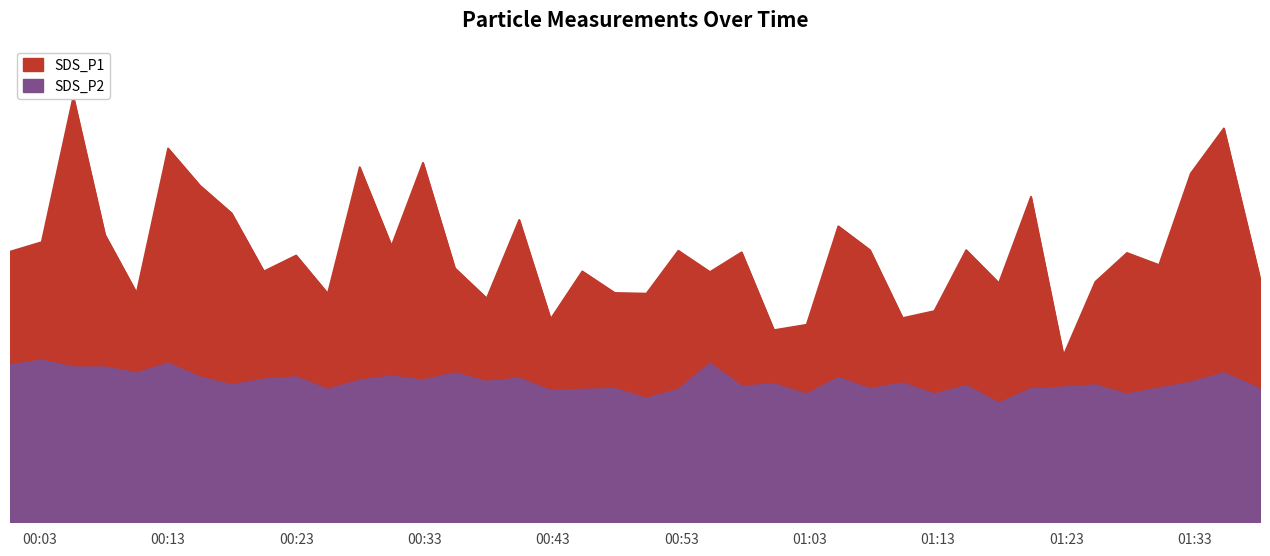

How many lines are shown in the chart?

2